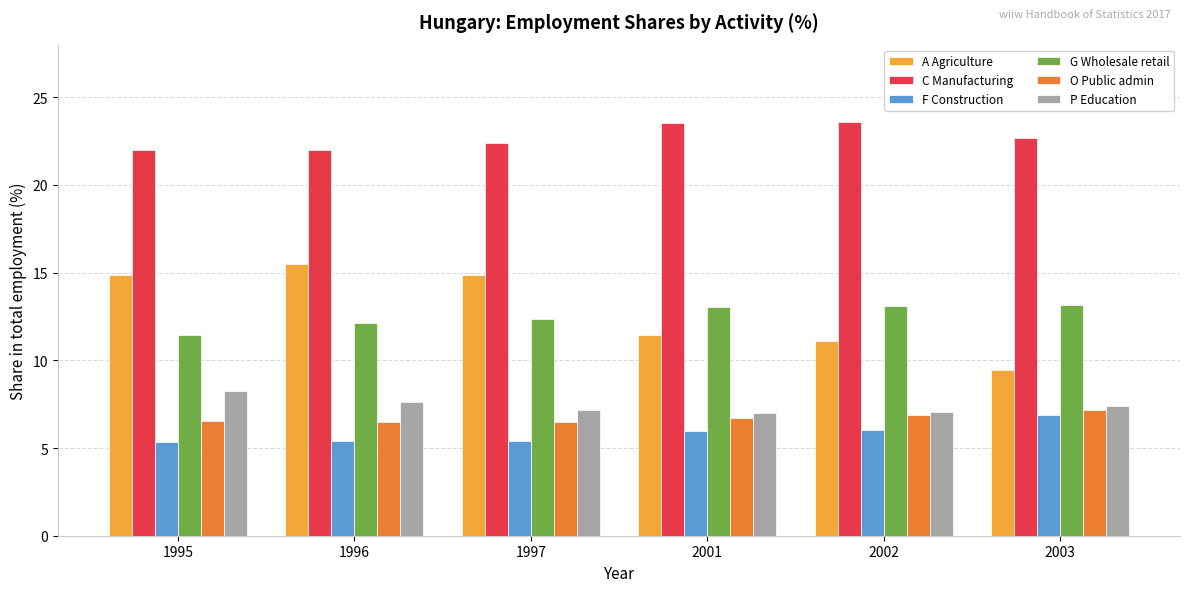

What is the smallest value displayed?

5.4